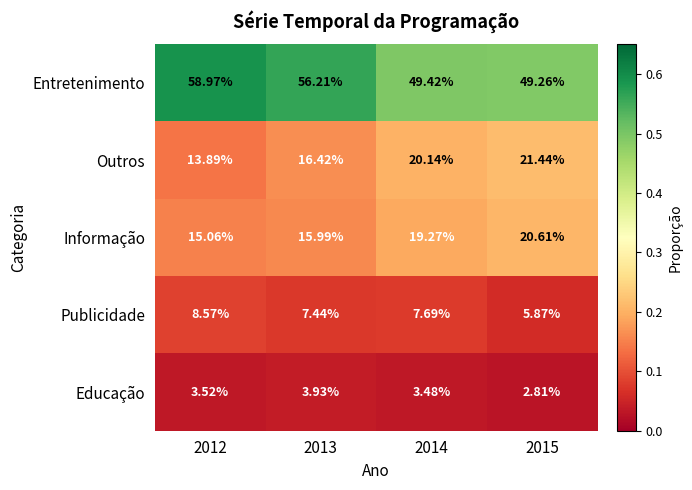

Rank the series by their maximum value, from highest to lowest.

Entretenimento, Outros, Informação, Publicidade, Educação